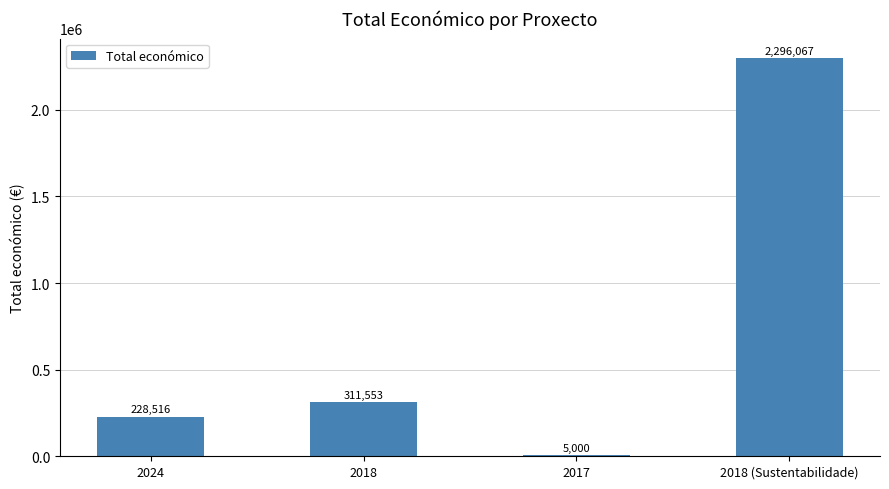

Where is the data nearest to the value 1150533?

2018